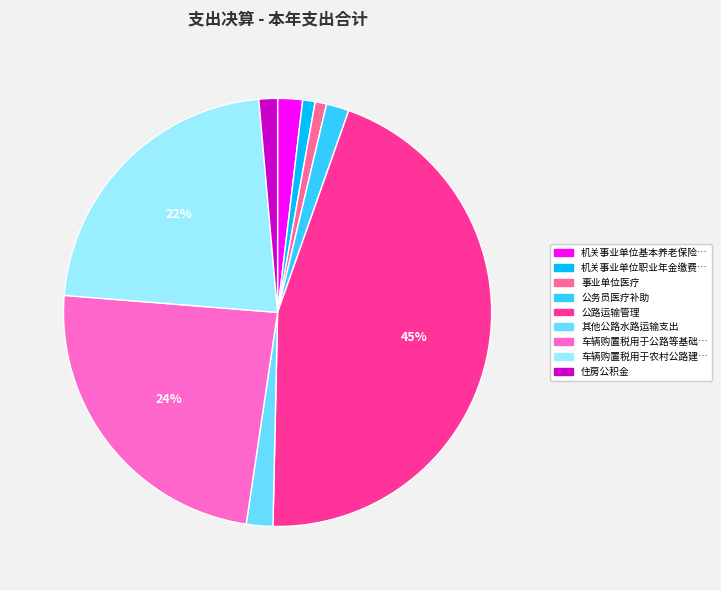

To the nearest percent, what is the difference between the largest and smallest slice percentages?

44%